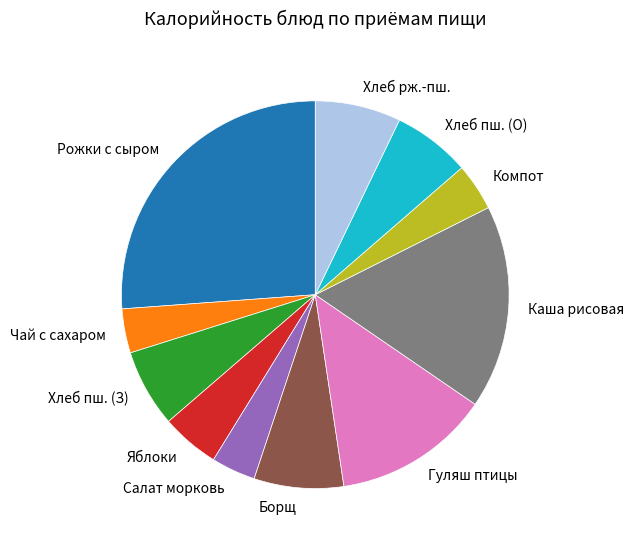

Is there a majority slice in this chart?

No